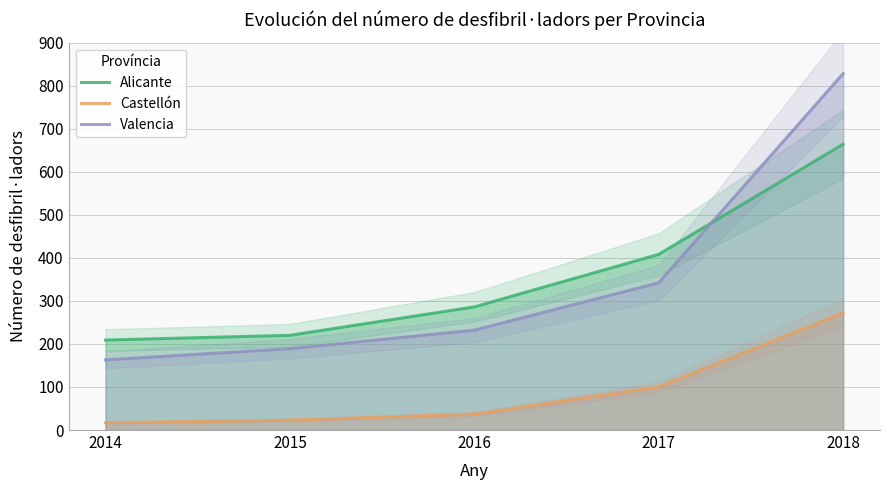

Which series changed the most between 2014 and 2016?

Alicante